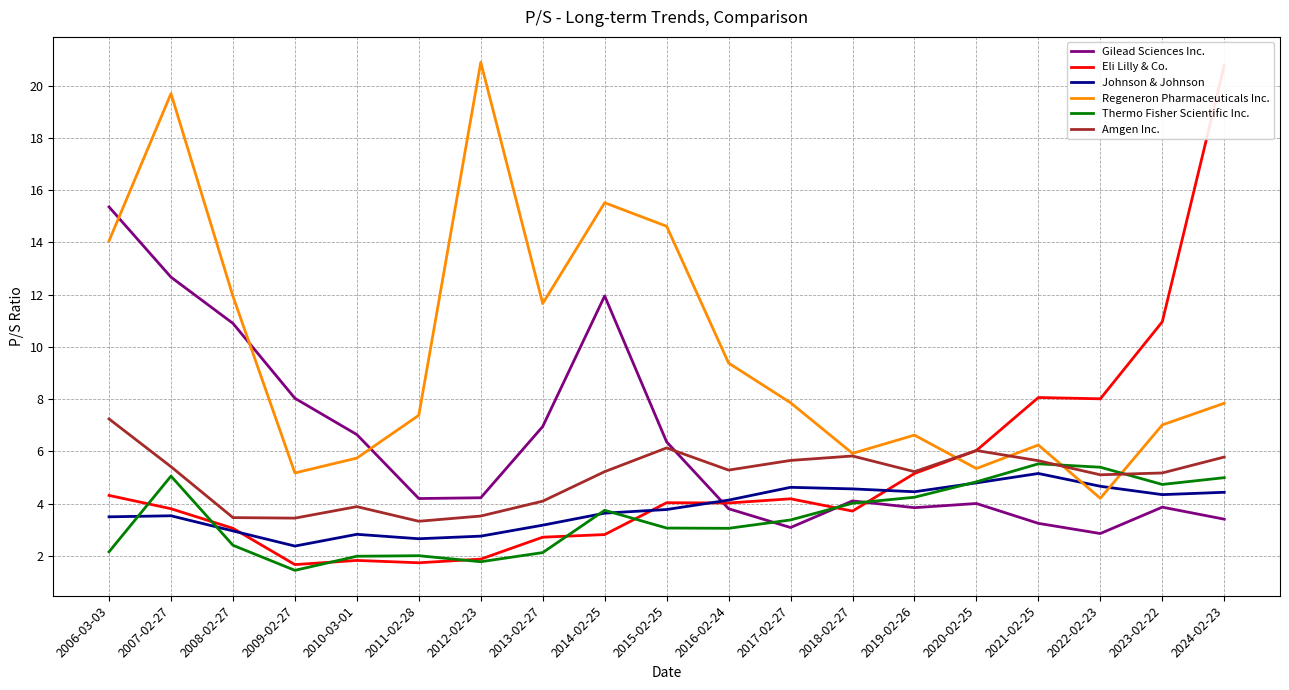

What is the smallest value displayed?

1.4